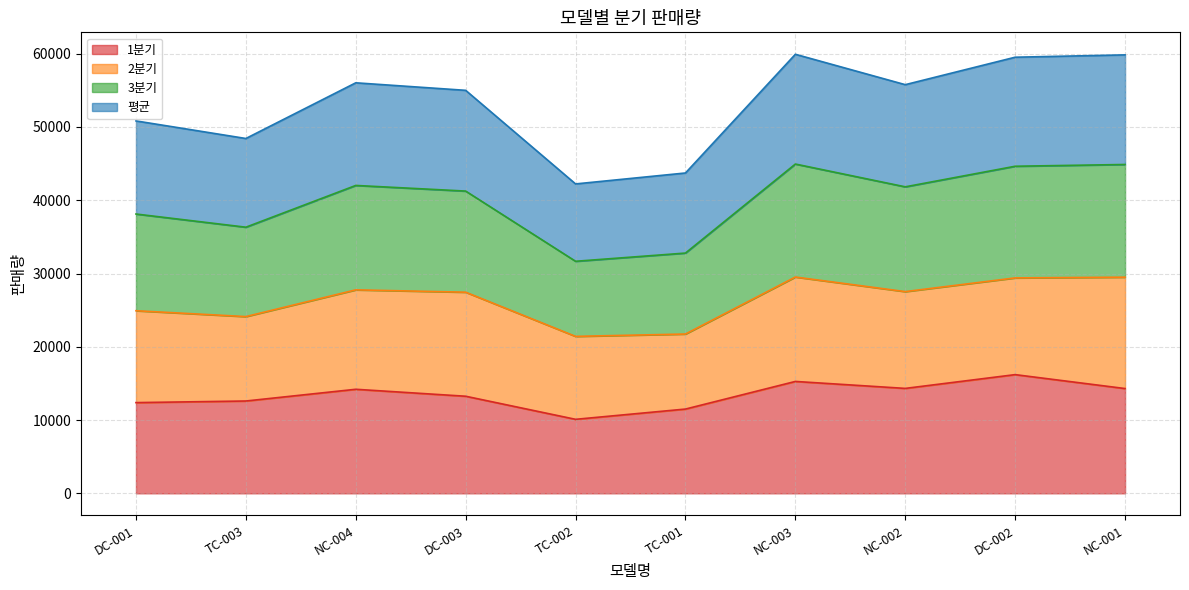

True or false: 3분기 has more than 0 interior local peaks.

True